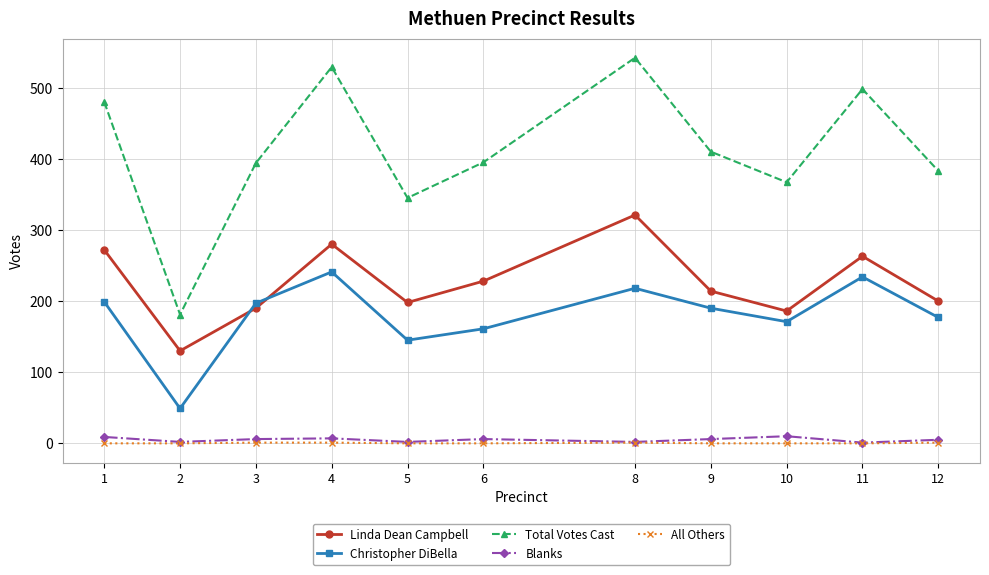

Which series changed the most between 3 and 4?

Total Votes Cast